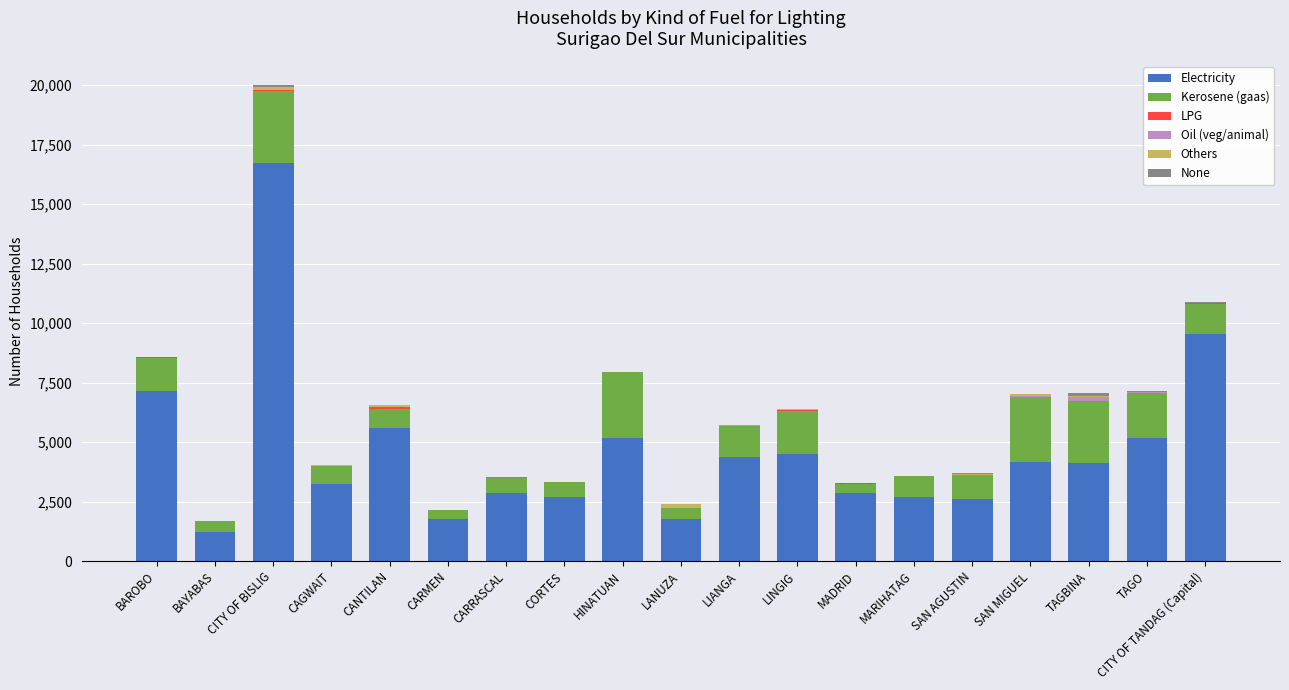

How many data points does each series have?

19